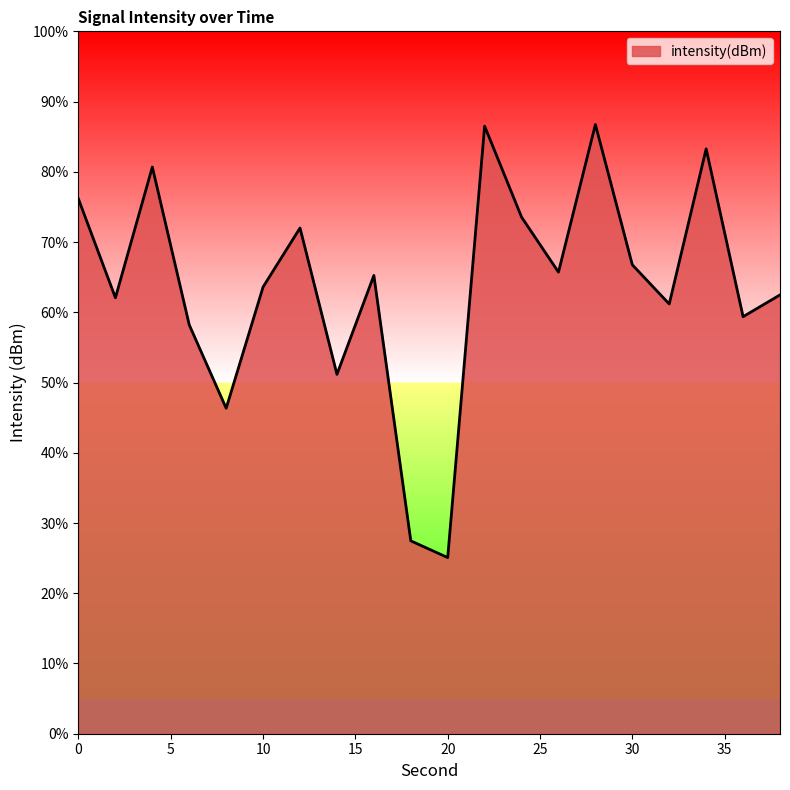

What is the difference between the maximum and minimum values?

61.7